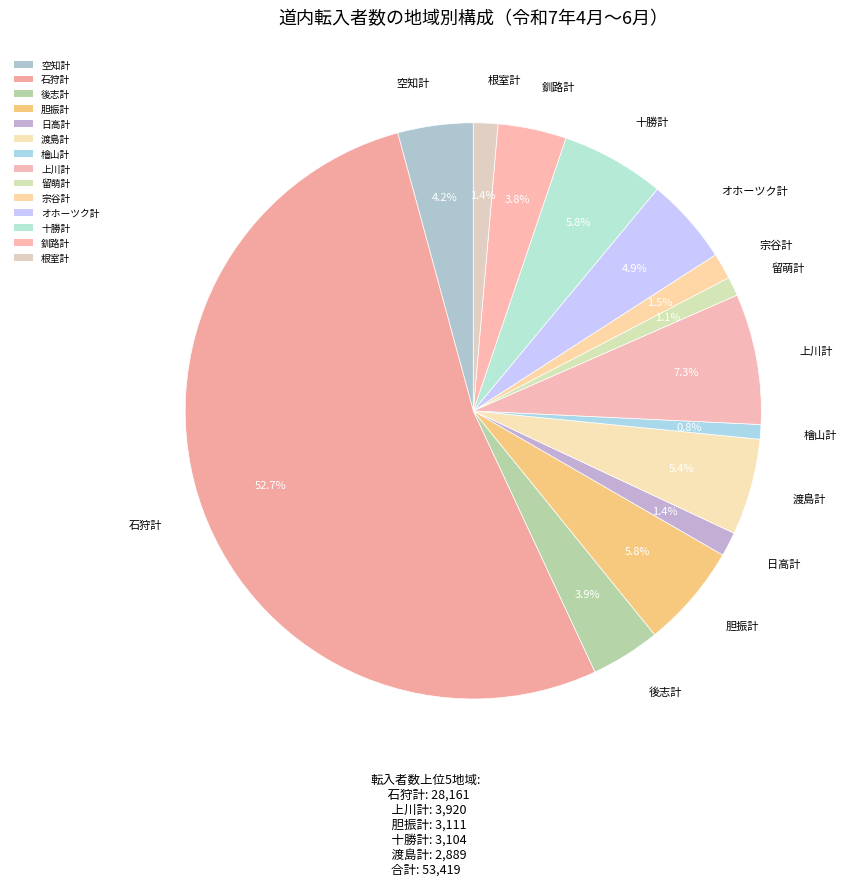

What percentage do 宗谷計 and 釧路計 together represent?

5.3%